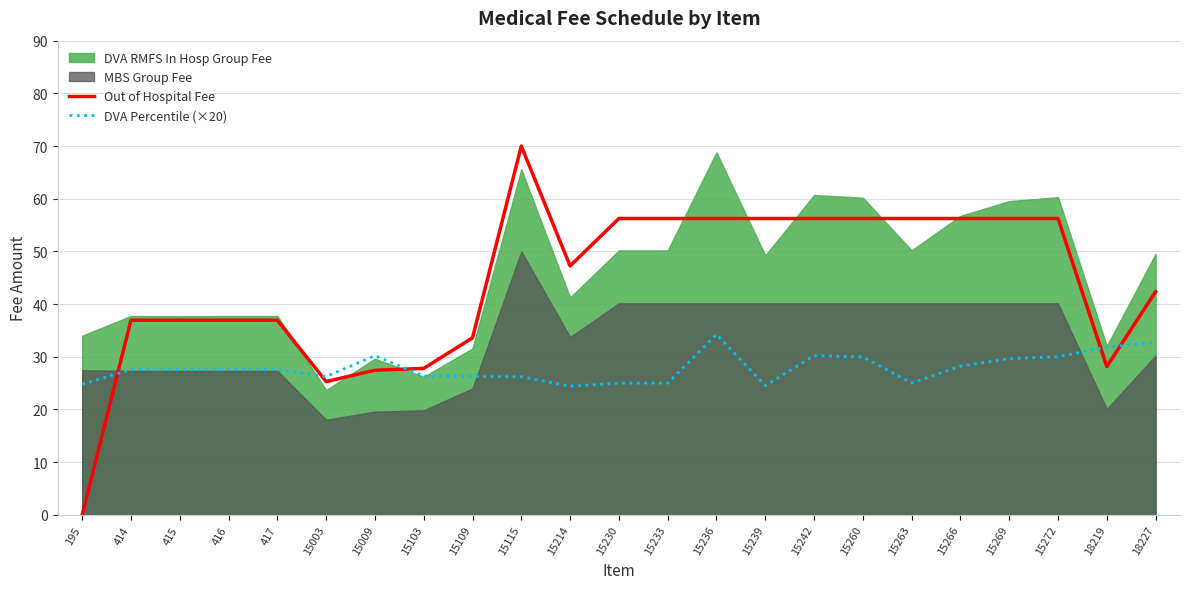

Is it true that Out of Hospital Fee equals 37.0 at 416?

True